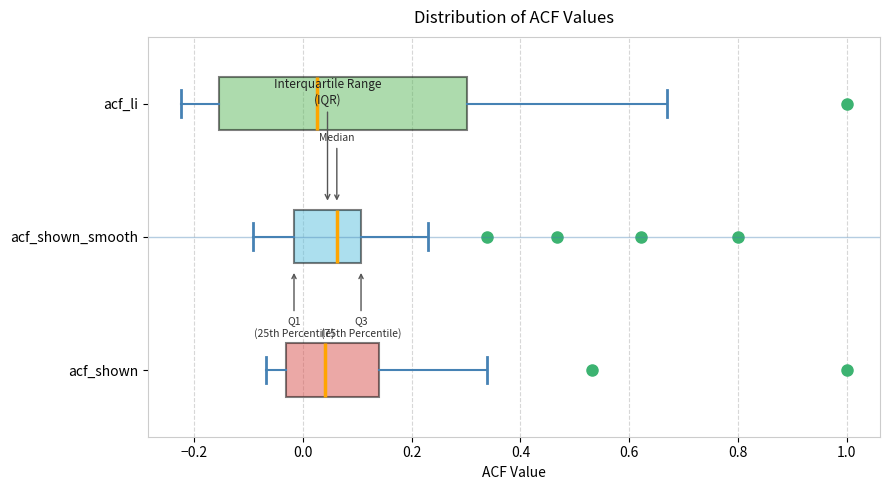

Which box is the widest, from its left edge to its right edge?

acf_li